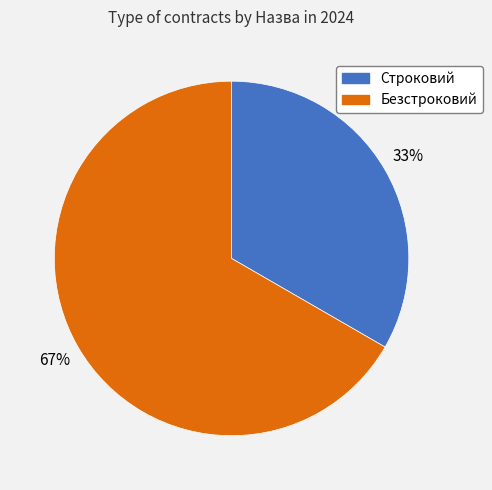

To the nearest percent, what portion does Безстроковий represent?

67%